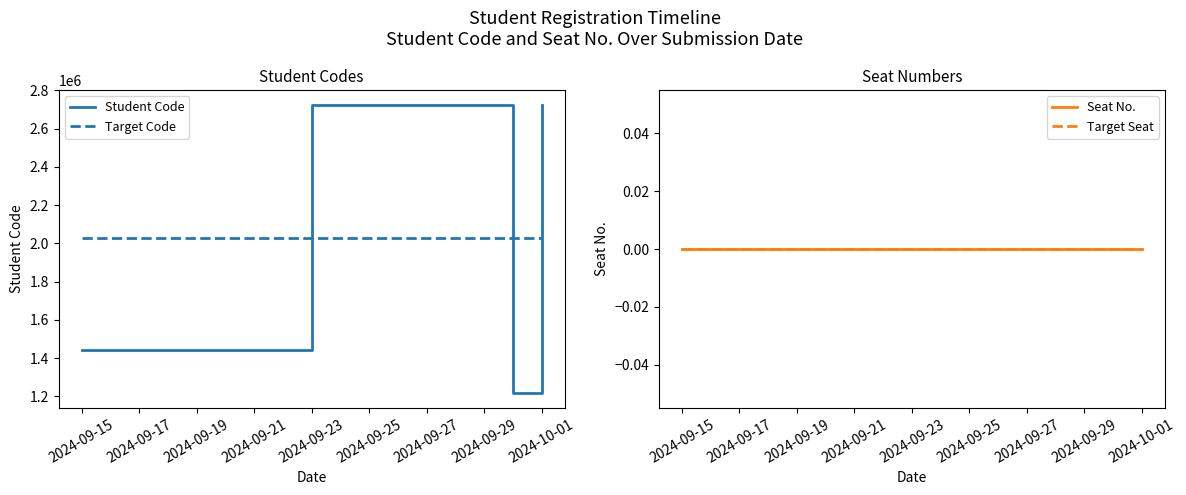

Rank the series at 2024-09-15 from lowest to highest value.

Seat No., Target Seat, Student Code, Target Code